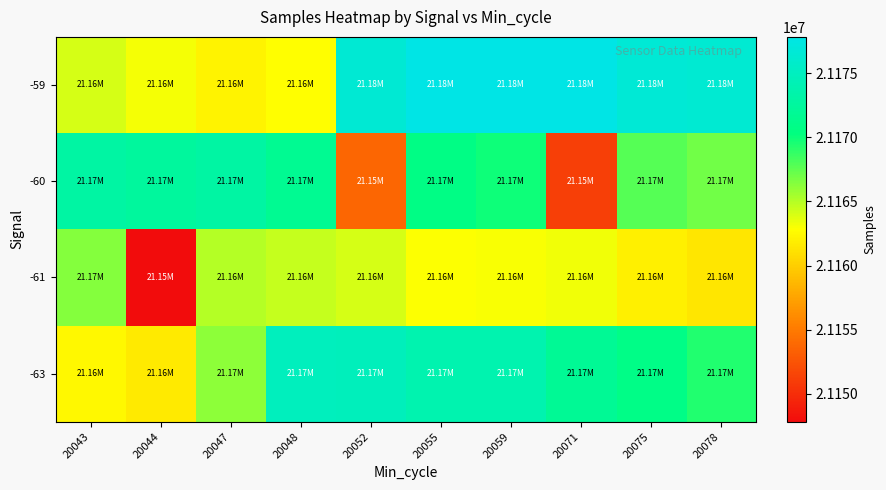

What is the smallest value displayed?

21147810